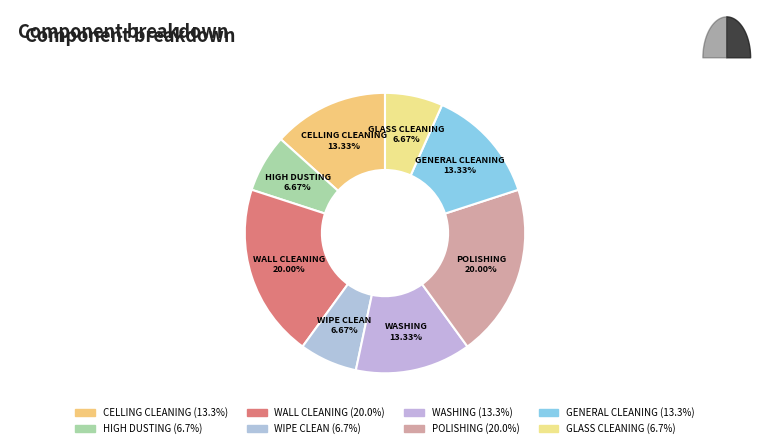

Rank the categories by value from lowest to highest.

HIGH DUSTING, WIPE CLEAN, GLASS CLEANING, CELLING CLEANING, WASHING, GENERAL CLEANING, WALL CLEANING, POLISHING